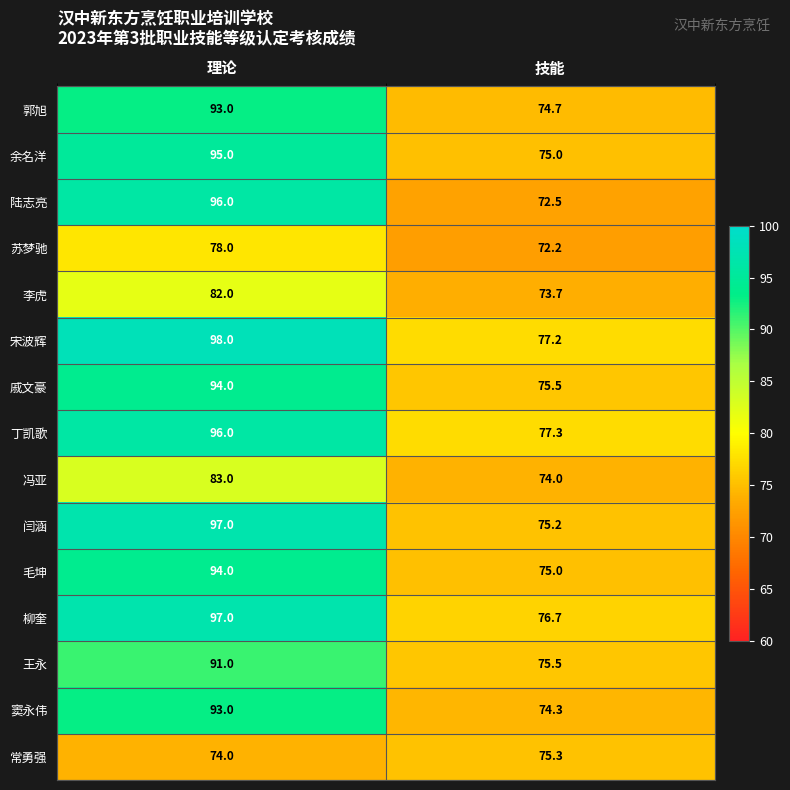

Which series changed the most between 理论 and 技能?

陆志亮